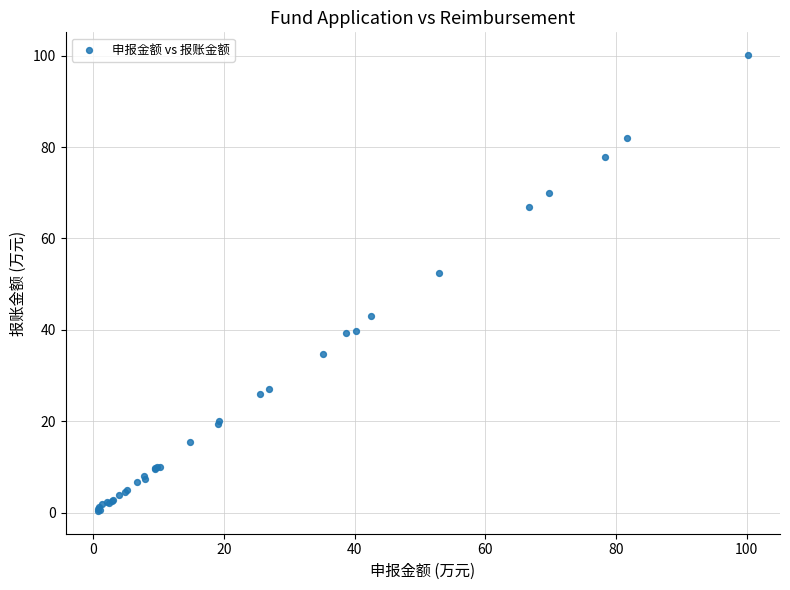

What Y value in the scatter plot is closest to 50?

52.5